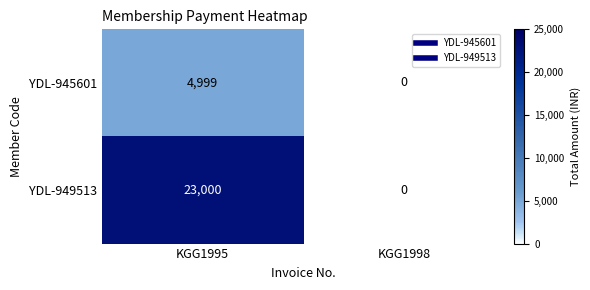

Rank the series by their maximum value, from lowest to highest.

YDL-945601, YDL-949513